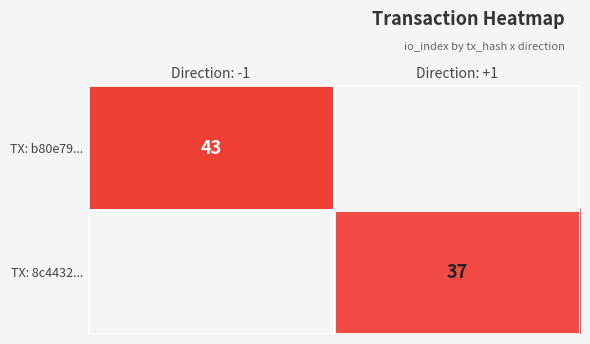

Which label corresponds to the largest value in the chart?

Direction: -1